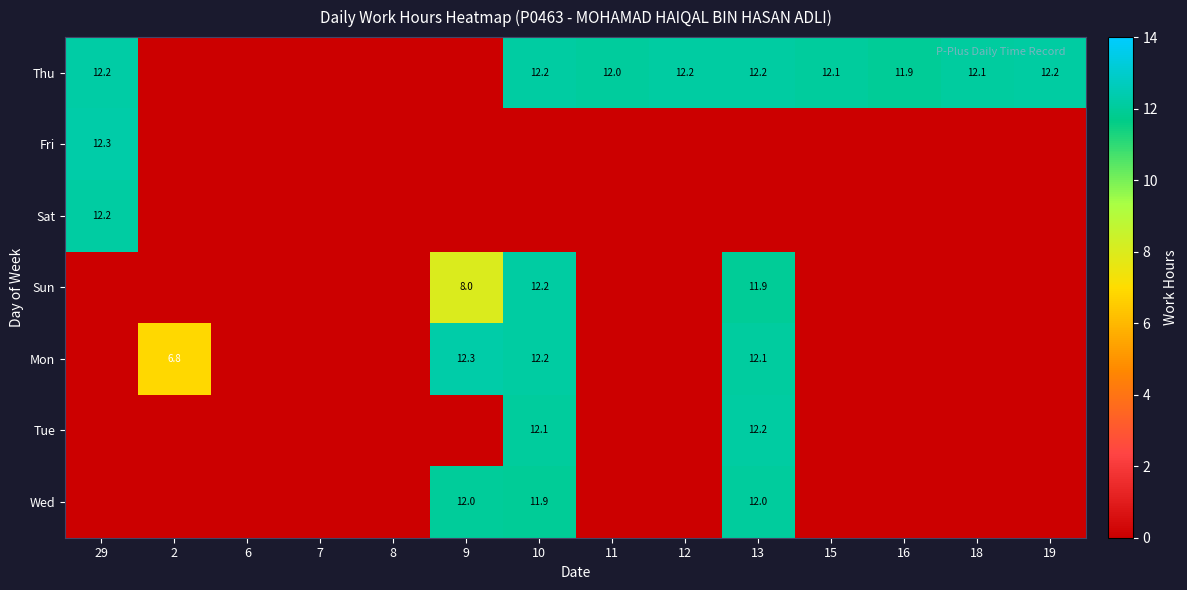

The Thu series shows 12.2 at 13. True or false?

True